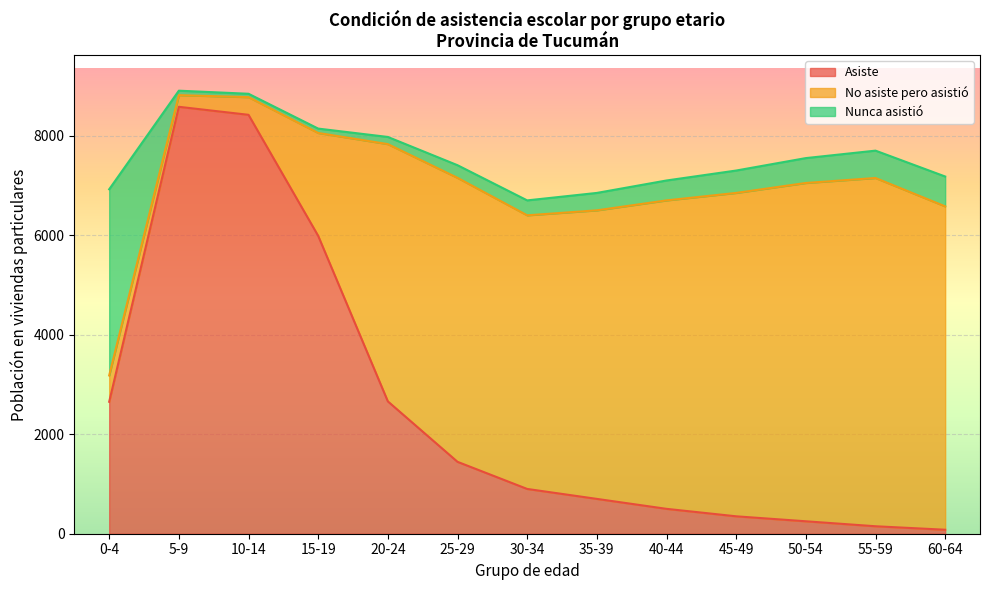

Which series changed the most between 0-4 and 20-24?

No asiste pero asistió